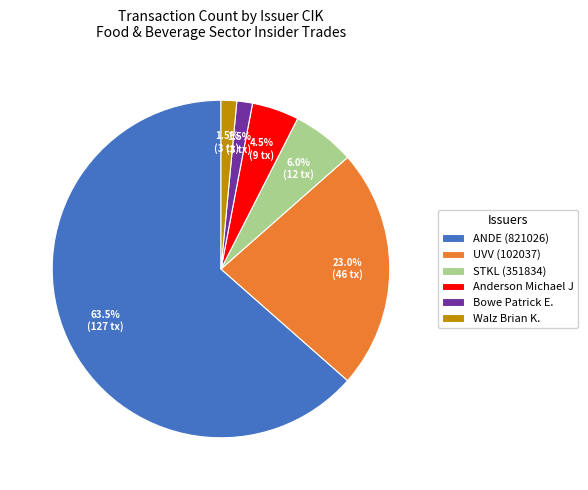

What percentage do Walz Brian K. and STKL (351834) together represent?

7.5%